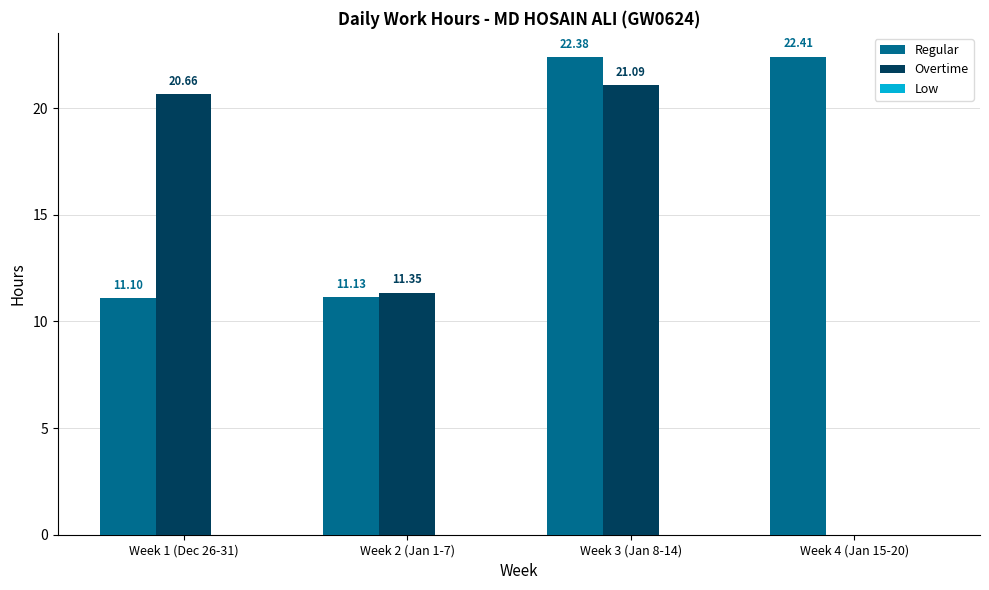

Which series changed the most between Week 2 (Jan 1-7) and Week 3 (Jan 8-14)?

Regular